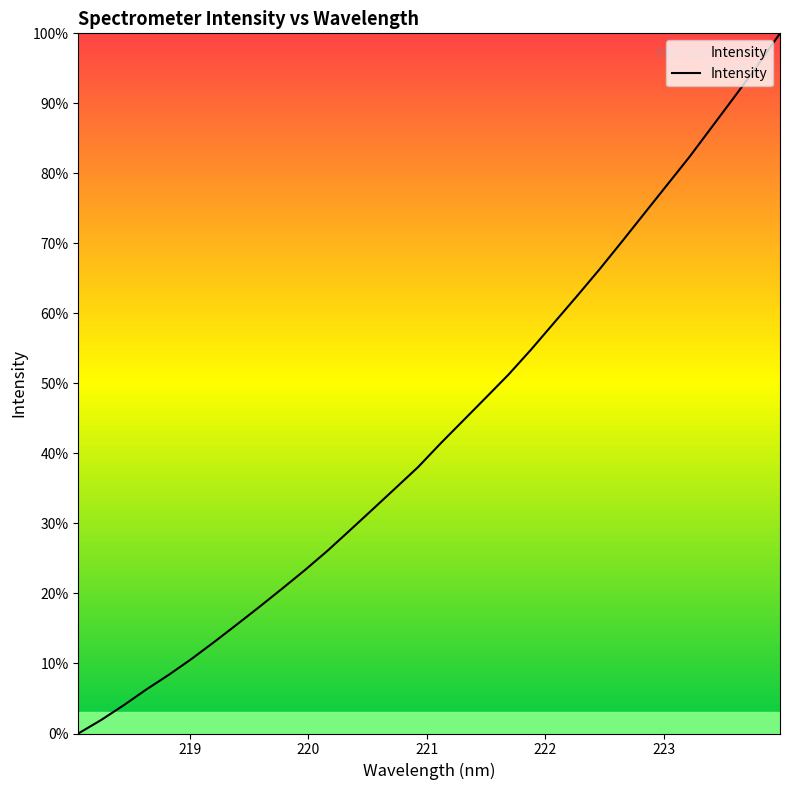

What is the greatest value displayed?

100.0